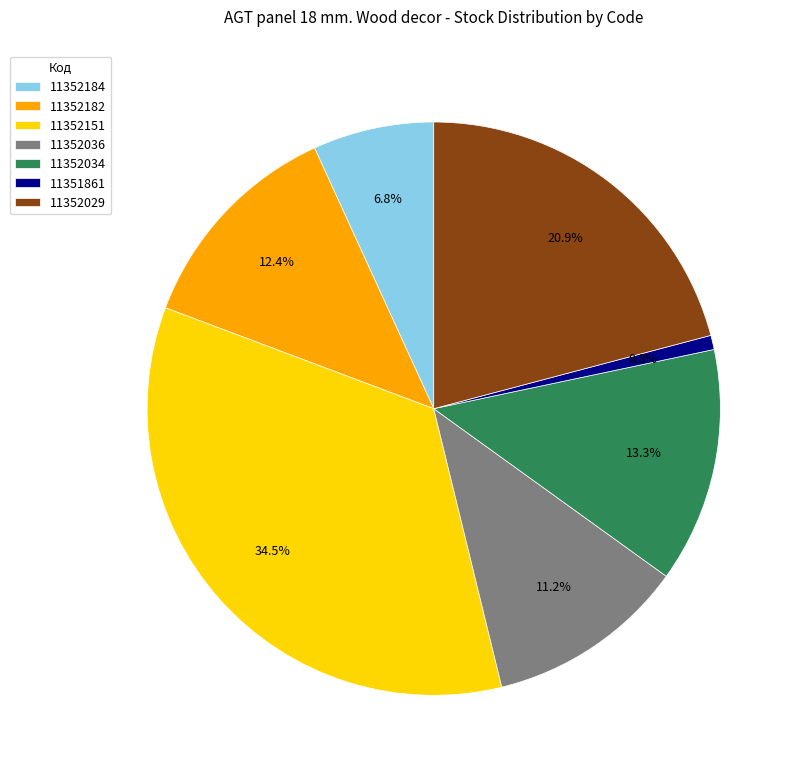

The 11352182 slice represents 12% of the pie. True or false?

True